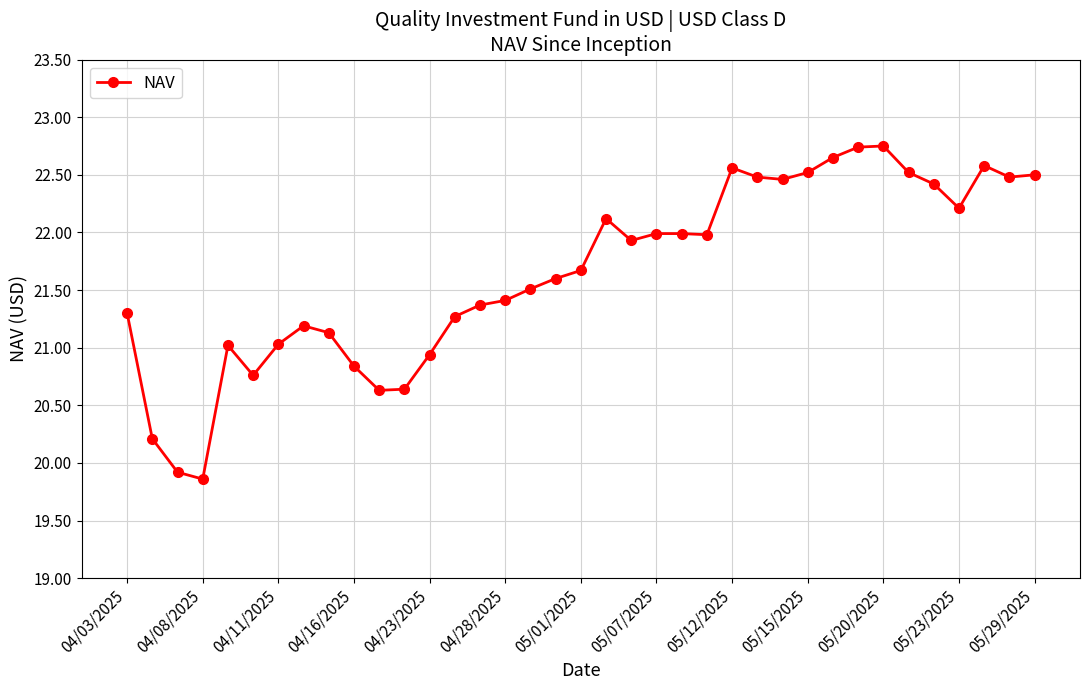

How many series are shown in this chart?

1